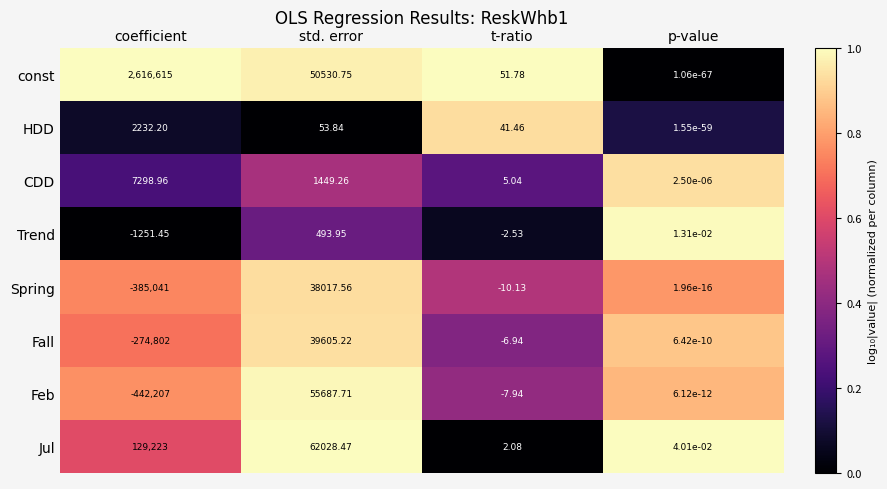

At which label is Fall closest to -117598?

t-ratio